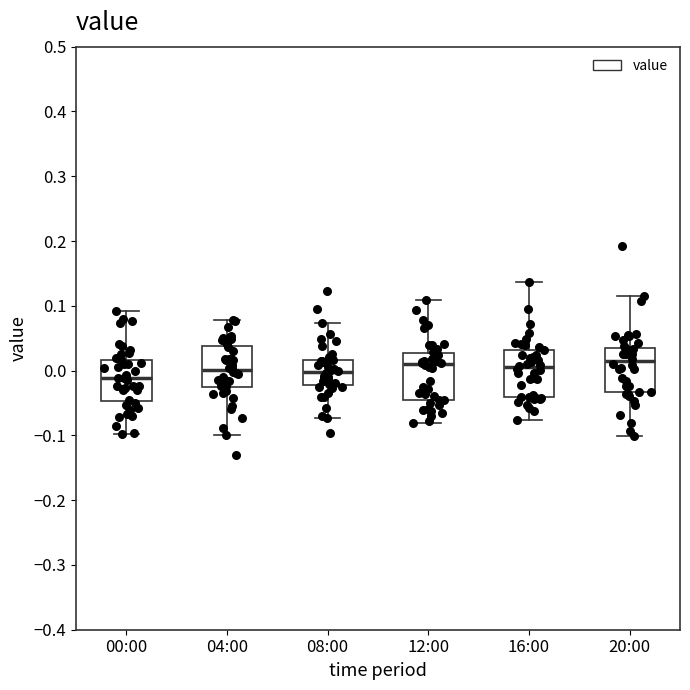

Reading left to right, transcribe this box plot: for each box, give where its median line is, the range the box spans, and where its two whiskers end, as read against the y-axis. The values are not printed on the chart, so give them approximately, as read against the axis.

00:00: median -0.01, box -0.05 to 0.02, whiskers -0.10 to 0.09
04:00: median 0.00, box -0.03 to 0.04, whiskers -0.10 to 0.08
08:00: median 0.00, box -0.02 to 0.02, whiskers -0.07 to 0.07
12:00: median 0.01, box -0.05 to 0.03, whiskers -0.08 to 0.11
16:00: median 0.01, box -0.04 to 0.03, whiskers -0.08 to 0.14
20:00: median 0.01, box -0.03 to 0.04, whiskers -0.10 to 0.12